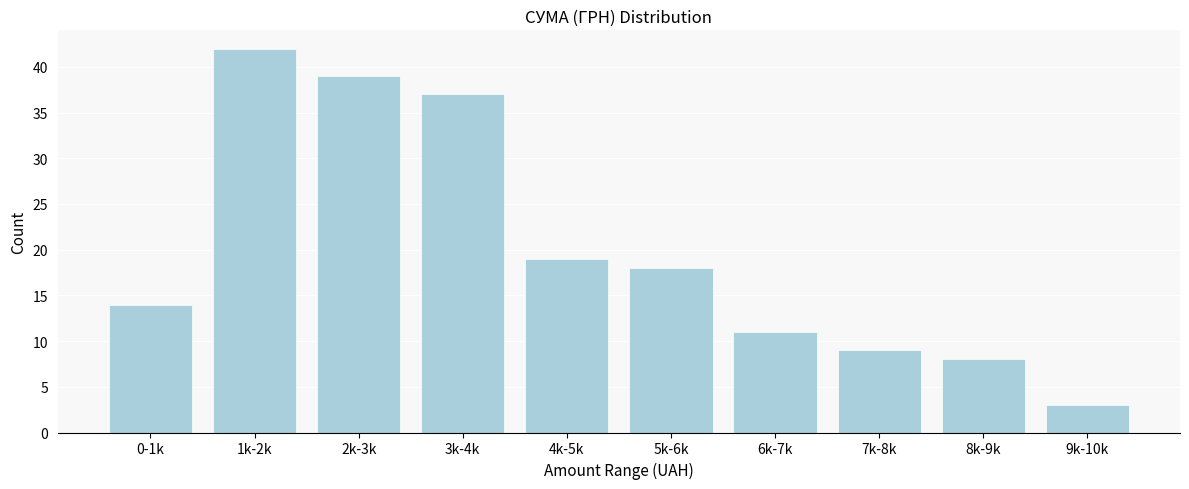

Reading left to right, extract all data points from this chart.

14	42	39	37	19	18	11	9	8	3